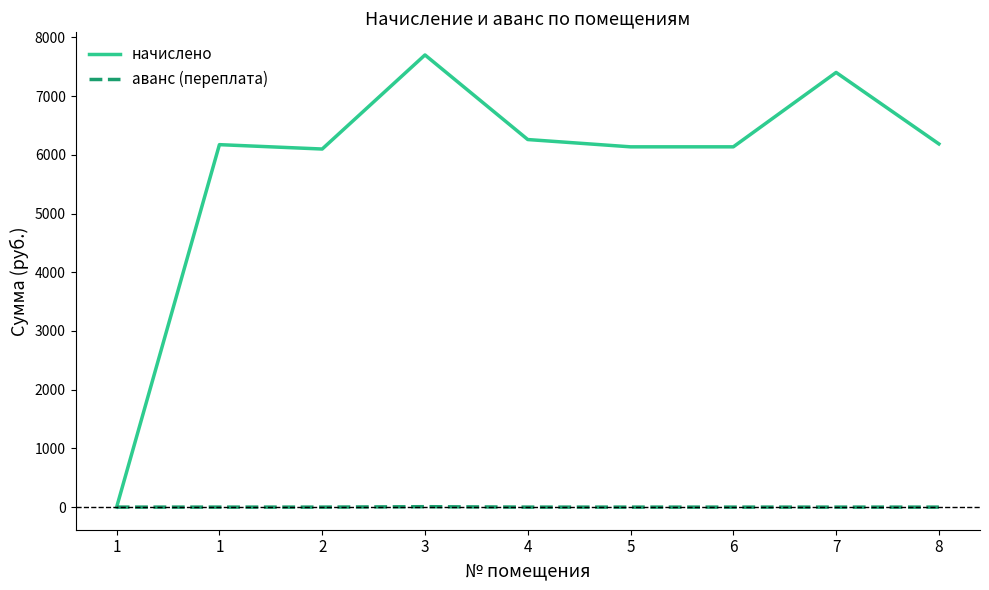

Which label corresponds to the largest value in the chart?

3